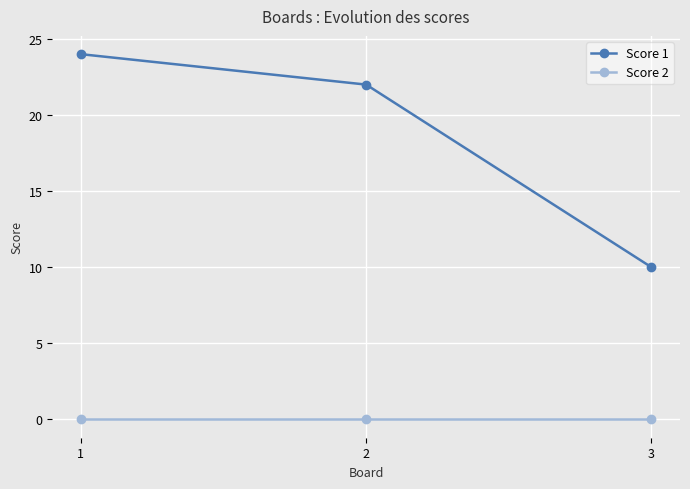

How many data points in Score 1 are less than 22?

1